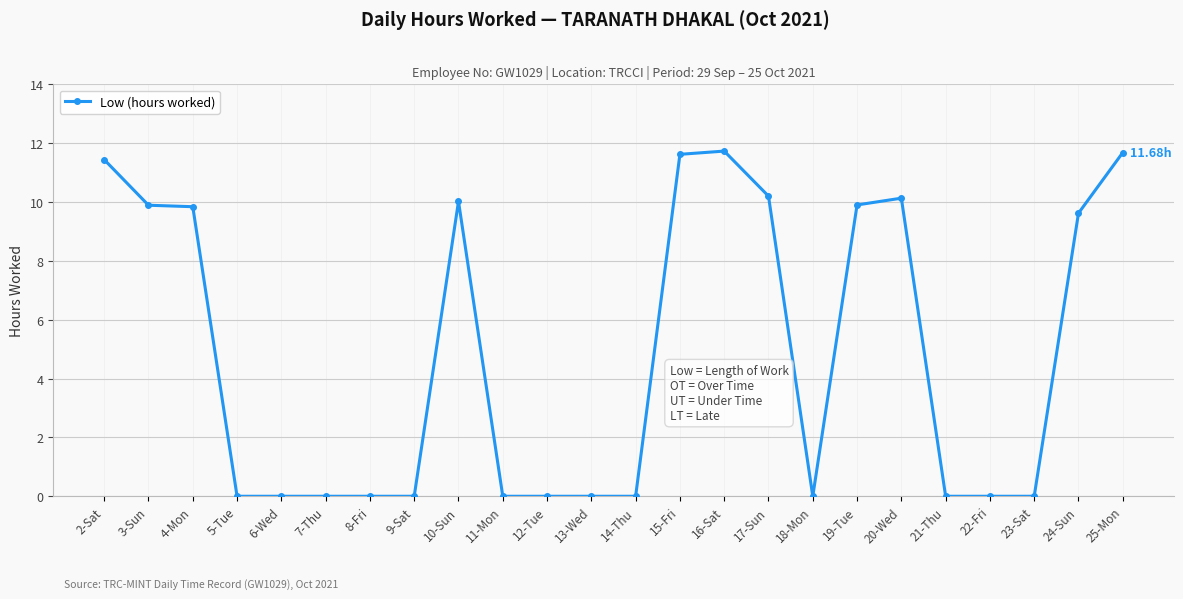

What is the difference between the maximum and minimum values?

11.7